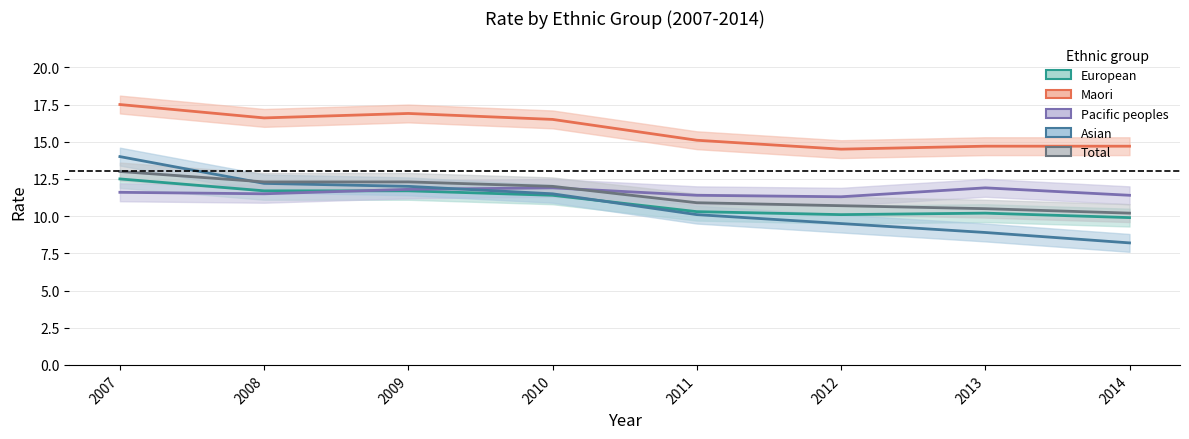

Reading left to right, list all the values displayed in this chart.

European: 12.5	11.7	11.7	11.4	10.3	10.1	10.2	9.9
Maori: 17.5	16.6	16.9	16.5	15.1	14.5	14.7	14.7
Pacific peoples: 11.6	11.5	11.8	11.9	11.4	11.3	11.9	11.4
Asian: 14.0	12.2	12.0	11.5	10.1	9.5	8.9	8.2
Total: 13.0	12.3	12.3	12.0	10.9	10.7	10.5	10.2